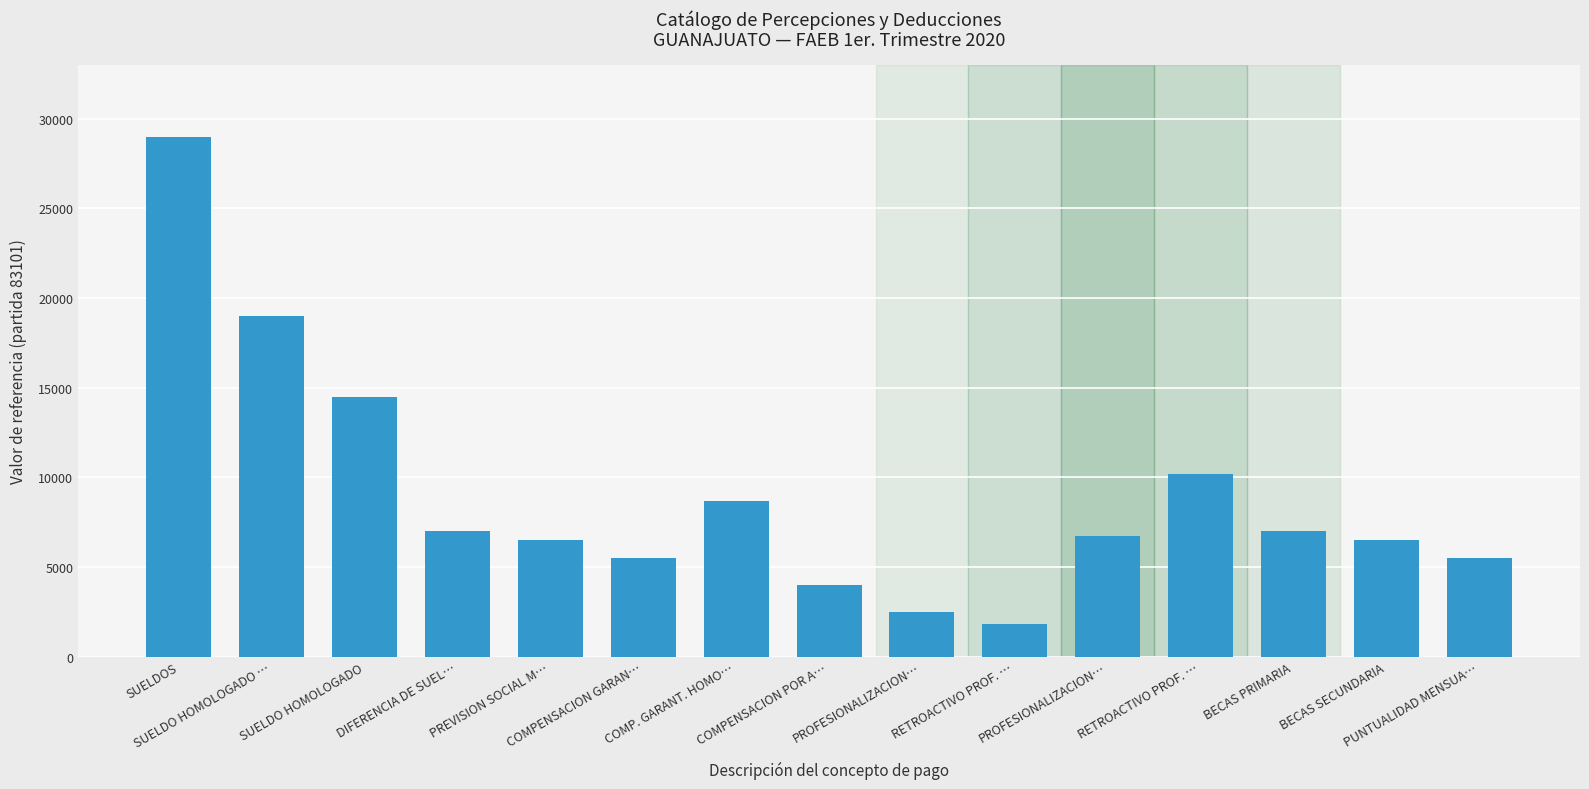

How many categories are shown in the chart?

15